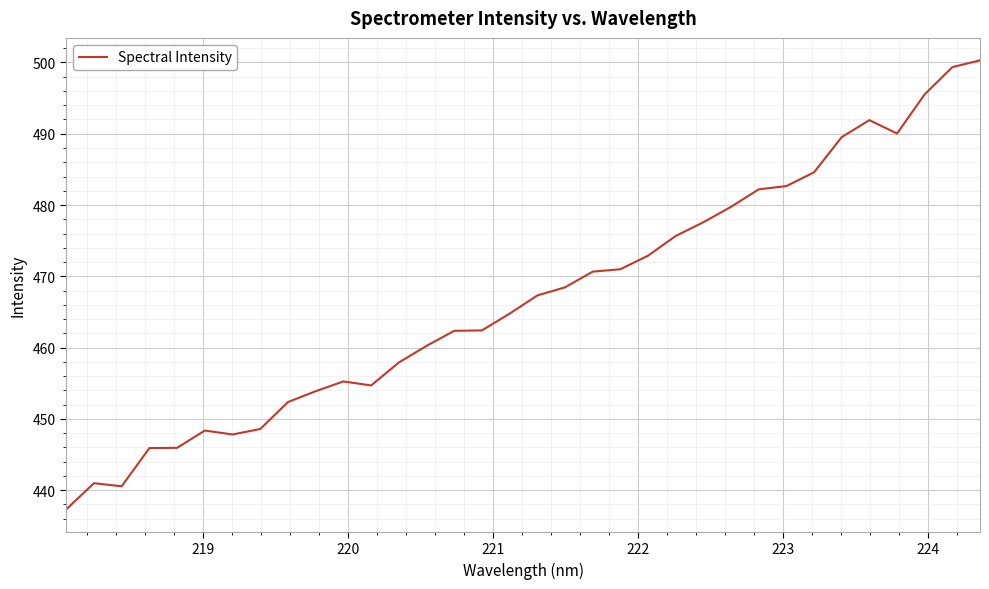

What is the greatest value displayed?

500.3